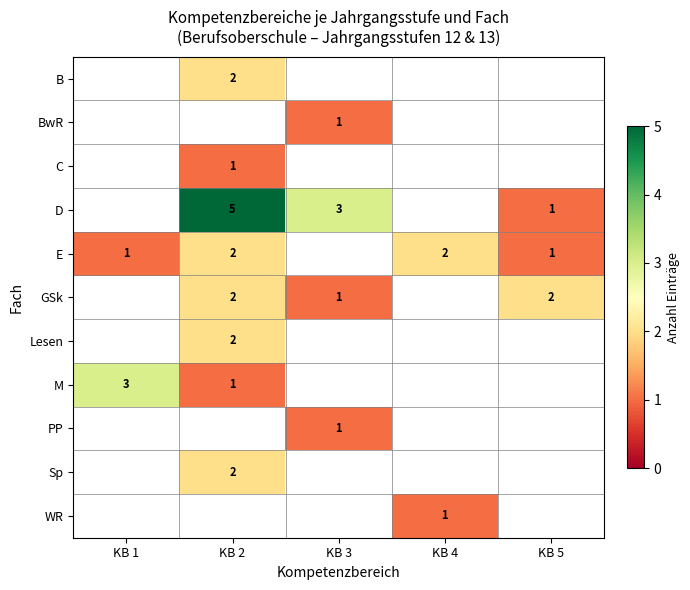

What is the sum of the D values at KB 3 and KB 2?

8